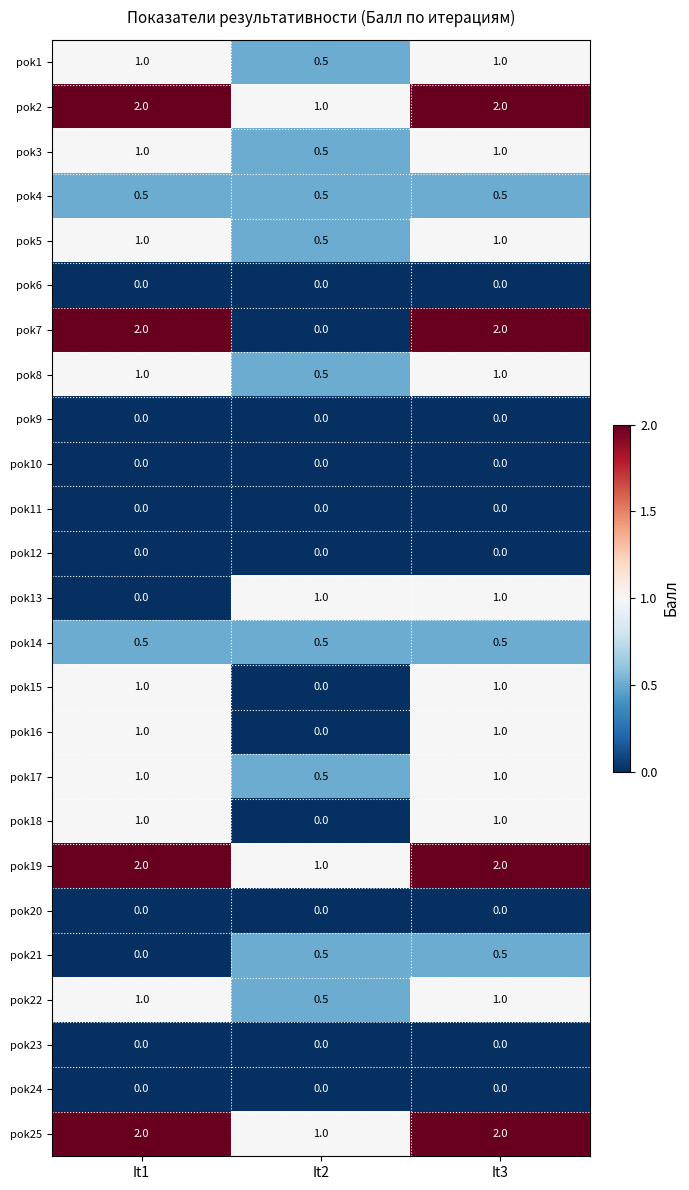

Which series has the widest spread of values?

pok7